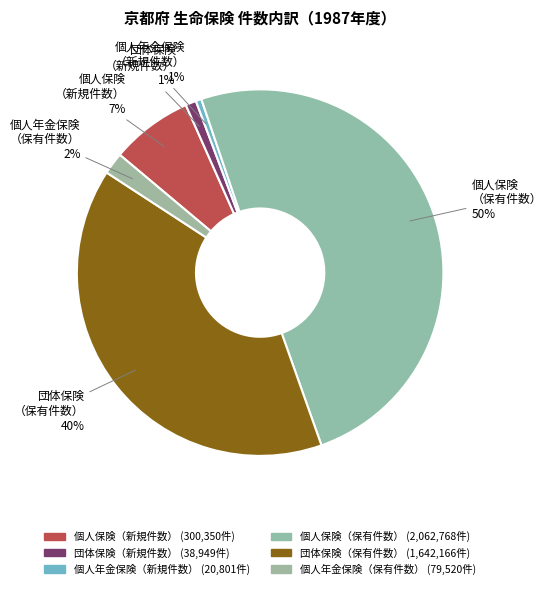

Approximately how many times larger is the value at 個人保険（新規件数） compared to 団体保険（保有件数）?

0.2